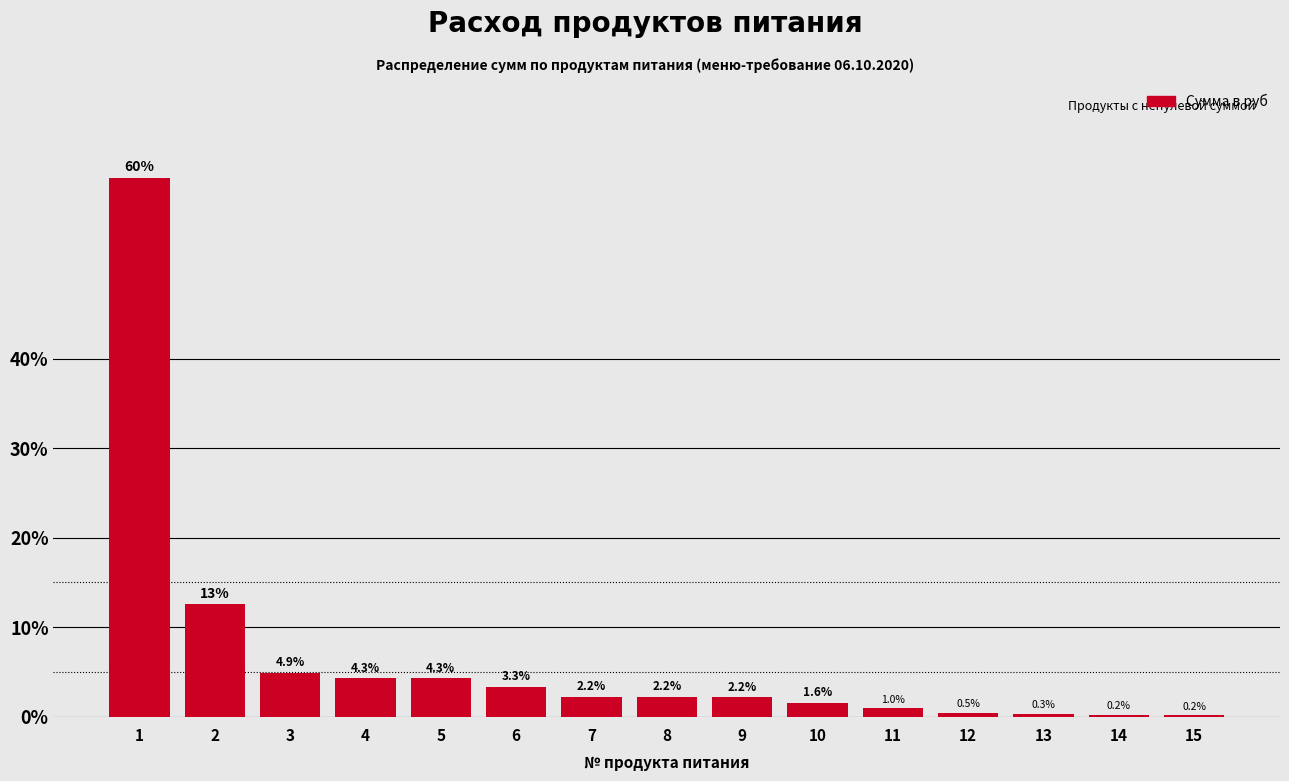

Reading left to right, list all the values displayed in this chart.

1=60.2	2=12.6	3=4.9	4=4.3	5=4.3	6=3.3	7=2.2	8=2.2	9=2.2	10=1.6	11=1.0	12=0.5	13=0.3	14=0.2	15=0.2